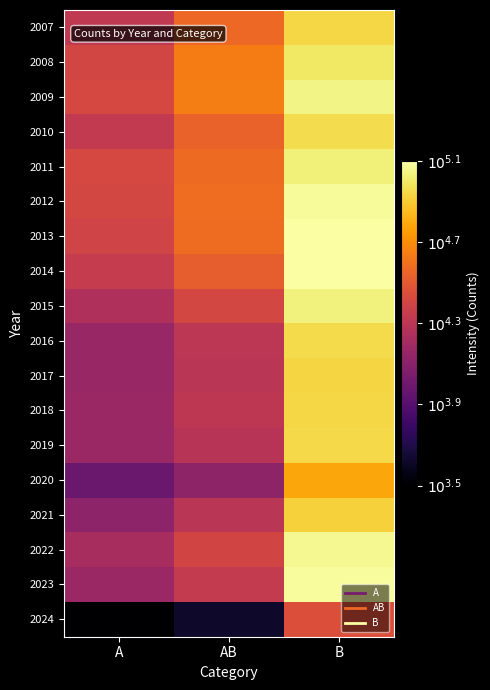

Reading left to right, list all the values displayed in this chart.

2007: A=4.3	AB=4.6	B=4.9
2008: A=4.4	AB=4.6	B=5.0
2009: A=4.4	AB=4.6	B=5.0
2010: A=4.3	AB=4.5	B=5.0
2011: A=4.4	AB=4.6	B=5.0
2012: A=4.4	AB=4.6	B=5.1
2013: A=4.4	AB=4.6	B=5.1
2014: A=4.3	AB=4.5	B=5.1
2015: A=4.2	AB=4.4	B=5.0
2016: A=4.1	AB=4.3	B=4.9
2017: A=4.1	AB=4.3	B=4.9
2018: A=4.1	AB=4.3	B=4.9
2019: A=4.1	AB=4.3	B=4.9
2020: A=4.0	AB=4.1	B=4.8
2021: A=4.1	AB=4.3	B=4.9
2022: A=4.2	AB=4.4	B=5.1
2023: A=4.2	AB=4.3	B=5.1
2024: A=3.5	AB=3.6	B=4.4